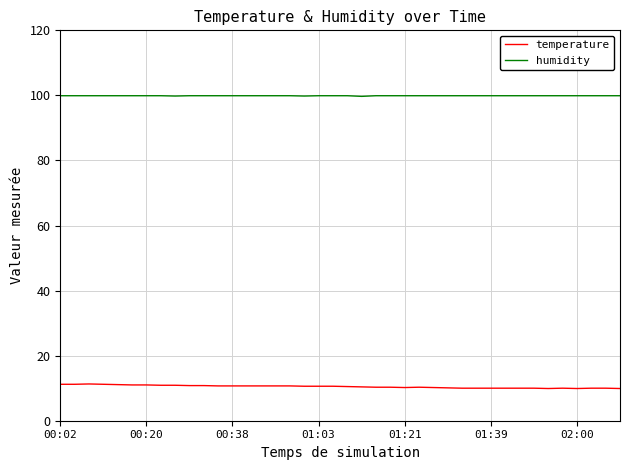

True or false: humidity and temperature intersect in this chart.

False